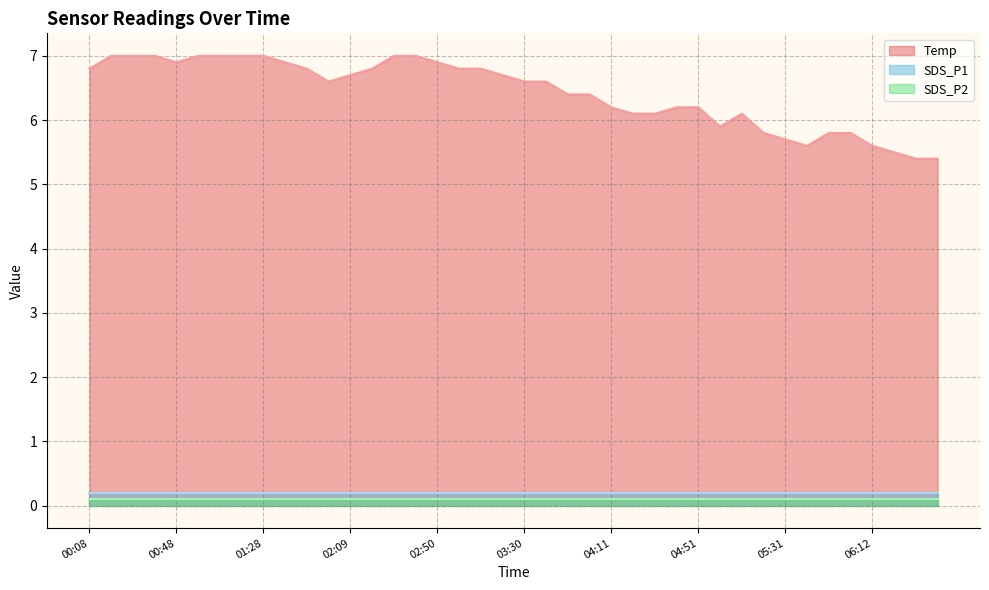

What is the difference between the second highest and minimum values in the Temp series?

1.6